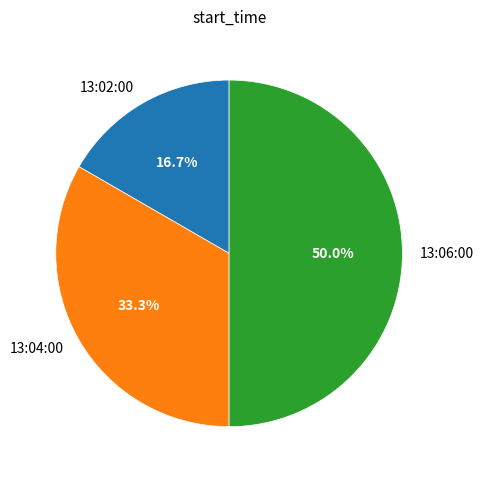

Count the number of slices in the pie.

3